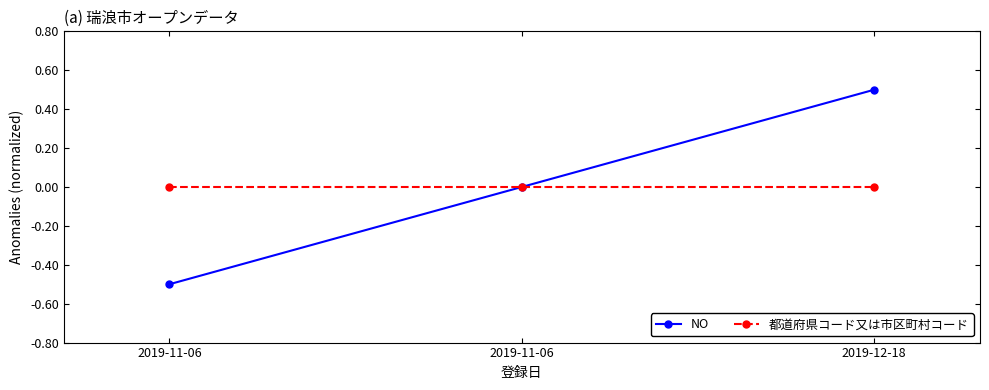

Which category has the lowest value in the 都道府県コード又は市区町村コード series?

2019-11-06